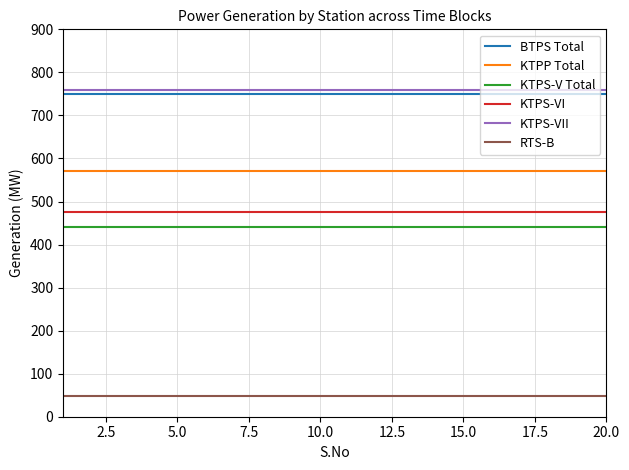

True or false: RTS-B and KTPS-VII cross at least once.

False